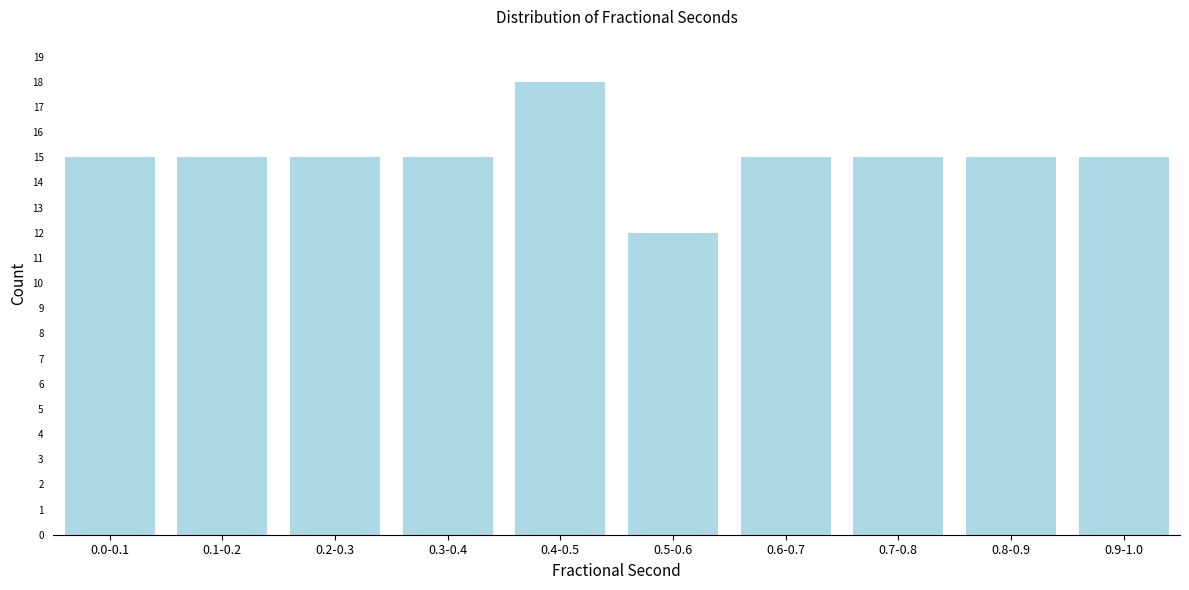

Reading left to right, extract all data points from this chart.

0.0-0.1=15	0.1-0.2=15	0.2-0.3=15	0.3-0.4=15	0.4-0.5=18	0.5-0.6=12	0.6-0.7=15	0.7-0.8=15	0.8-0.9=15	0.9-1.0=15